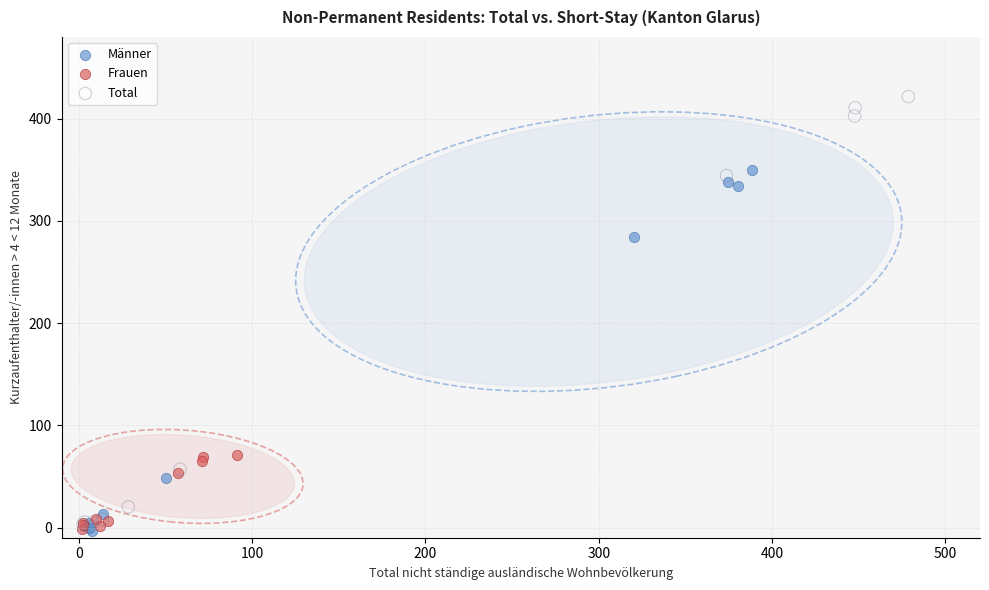

Which series reaches the maximum Y coordinate?

Total